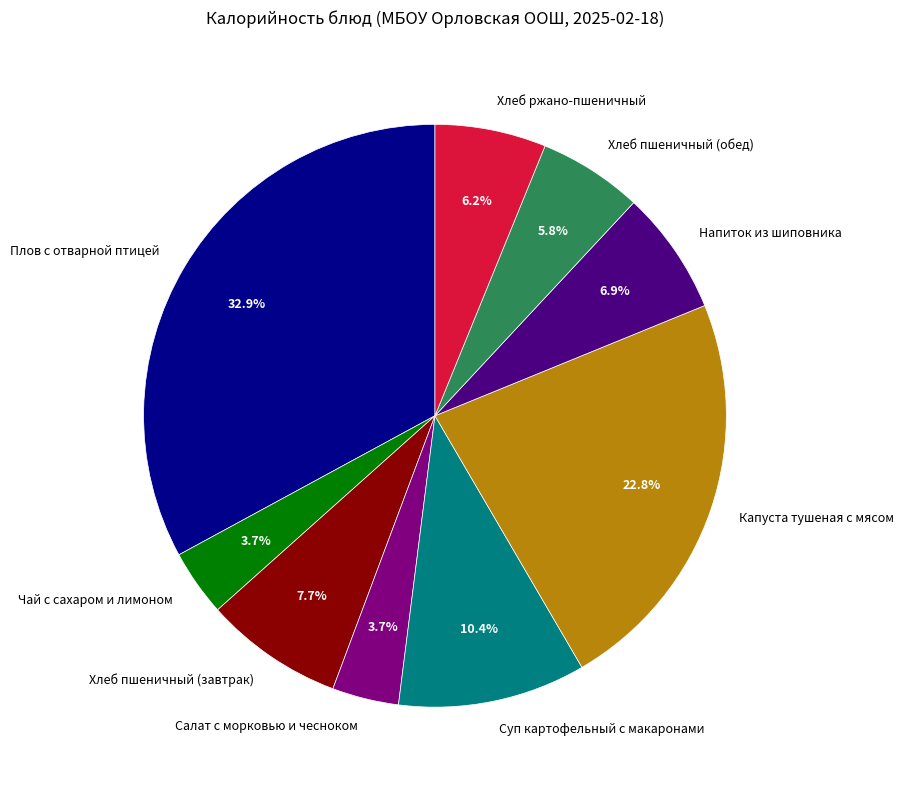

What is the largest slice in the pie chart?

Плов с отварной птицей